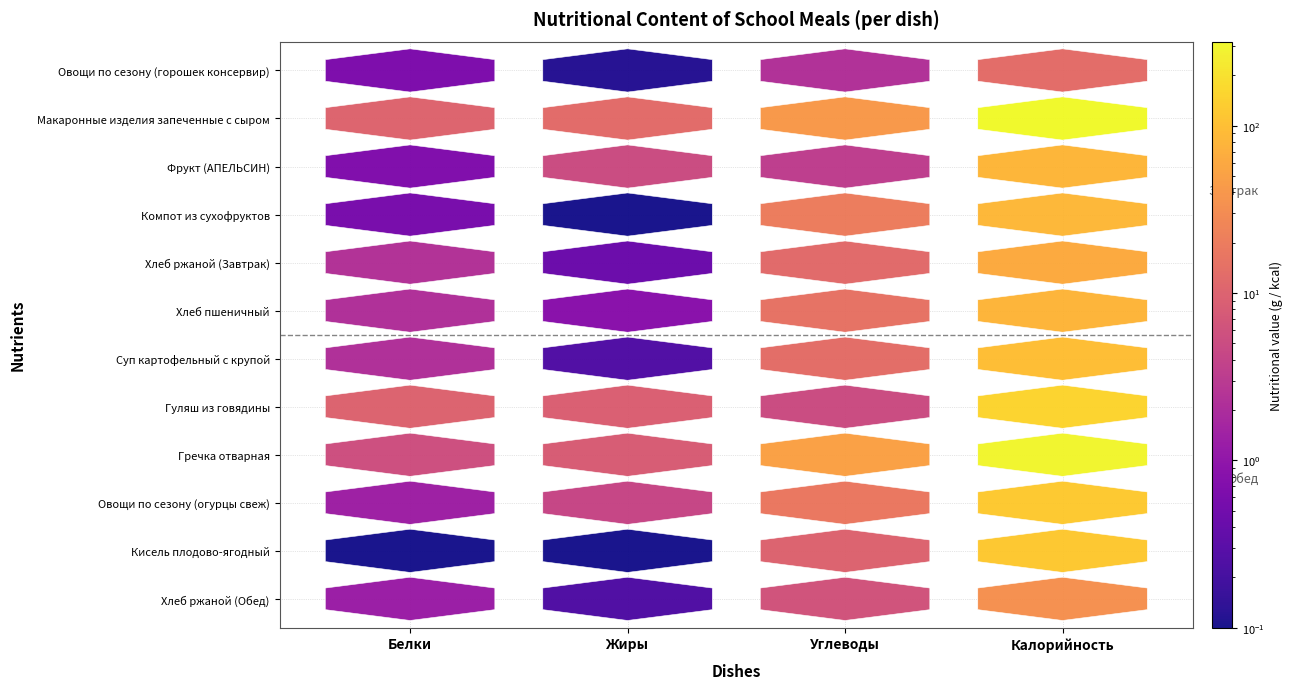

Reading left to right, transcribe all the data shown in this chart.

Овощи по сезону (горошек консервир): 0.7	0.1	2.3	12.8
Макаронные изделия запеченные с сыром: 10.3	12.4	41.2	318.2
Фрукт (АПЕЛЬСИН): 0.7	5.1	3.4	82.0
Компот из сухофруктов: 0.6	0.1	20.1	83.7
Хлеб ржаной (Завтрак): 2.4	0.5	12.3	62.9
Хлеб пшеничный: 2.2	0.9	15.4	78.5
Суп картофельный с крупой: 2.2	0.3	13.5	98.3
Гуляш из говядины: 10.0	9.0	5.0	150.3
Гречка отварная: 5.6	8.0	49.7	298.2
Овощи по сезону (огурцы свеж): 1.4	4.3	18.0	120.7
Кисель плодово-ягодный: 0.0	0.0	10.0	118.4
Хлеб ржаной (Обед): 1.3	0.2	6.3	33.1